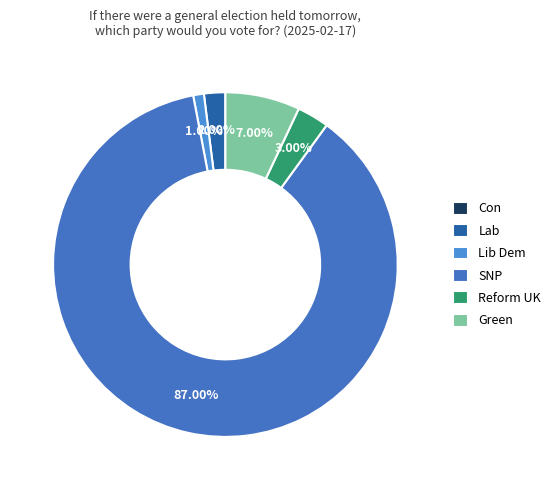

How many slices are in this pie chart?

6